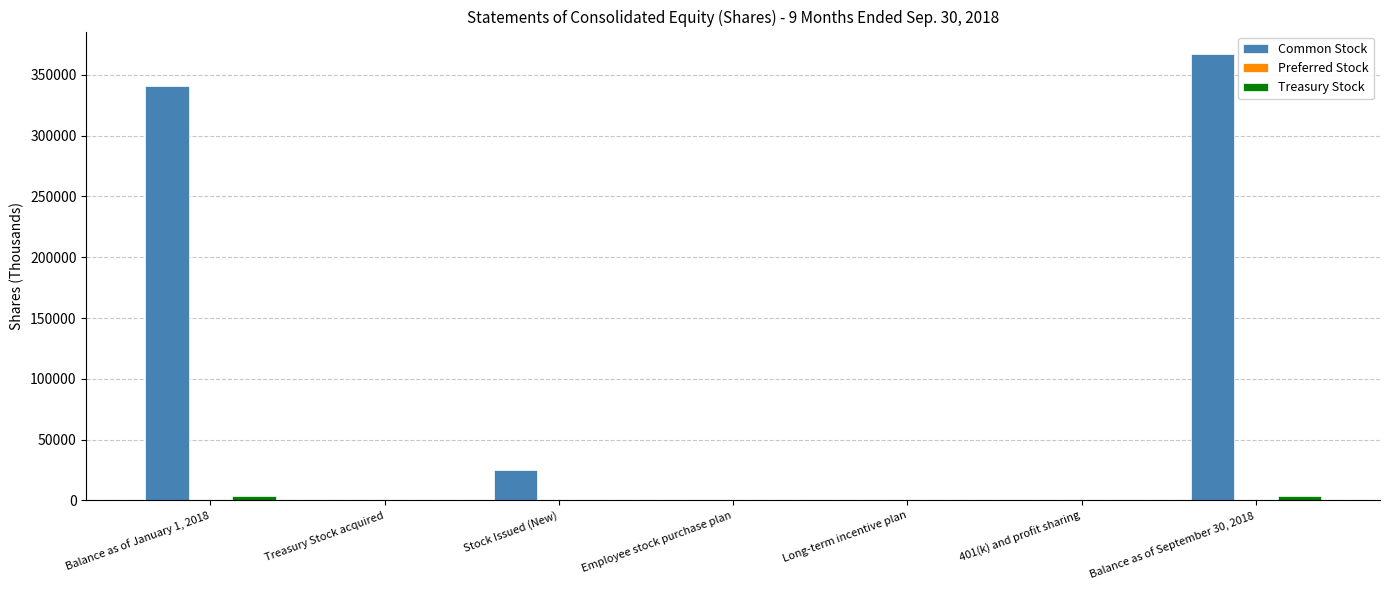

Is the value of Common Stock at Balance as of January 1, 2018 greater than the value of Treasury Stock at Long-term incentive plan?

Yes